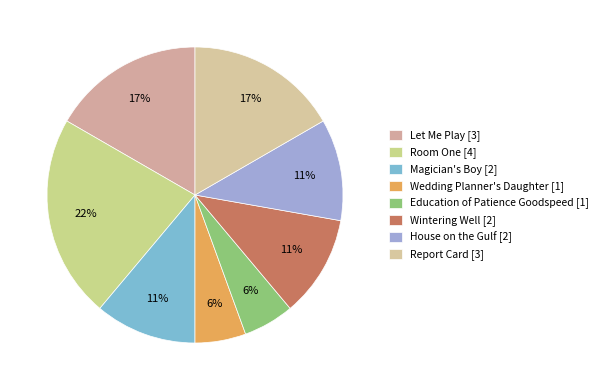

Is it true that House on the Gulf is 2% of the pie?

False